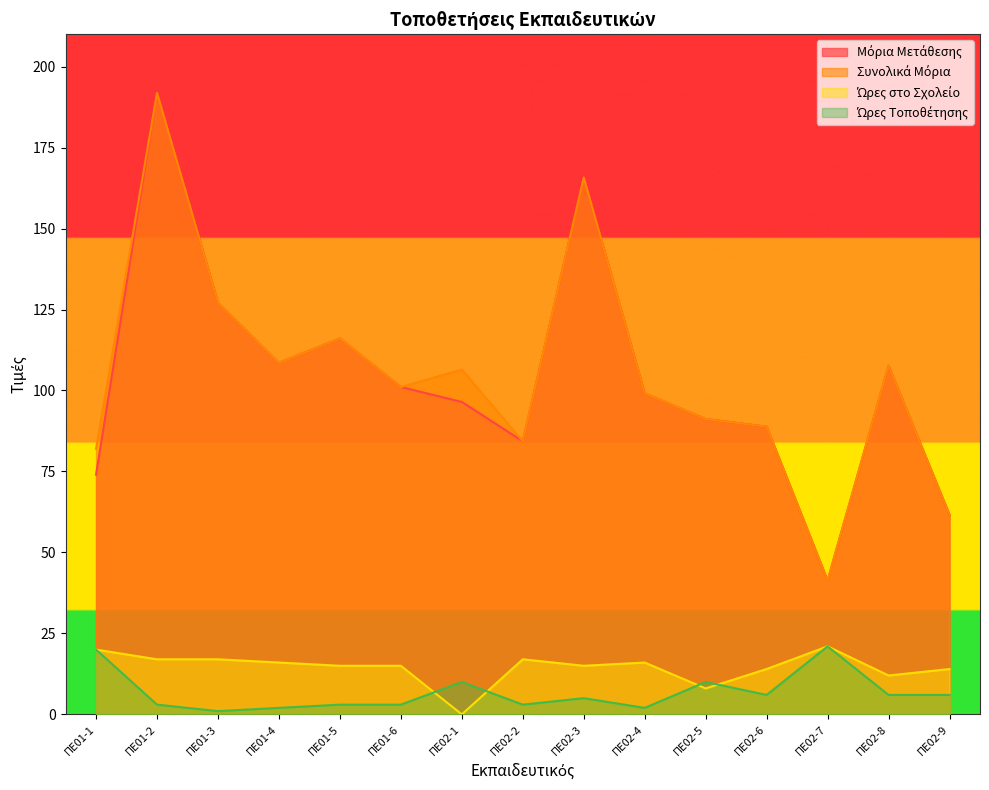

What position from the left is ΠΕ02-5?

11